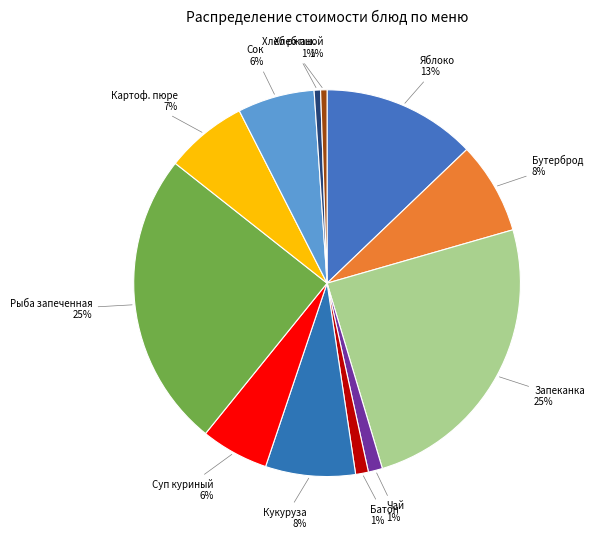

Which category has the biggest portion of the pie?

Запеканка из творога